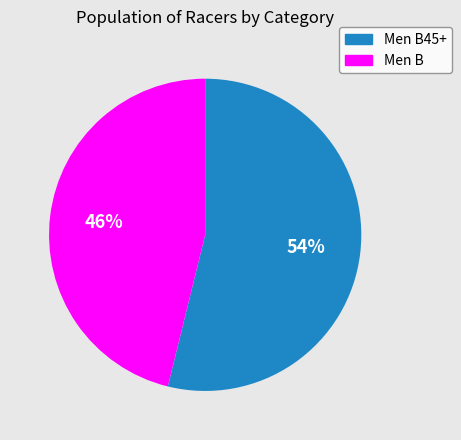

Rank the categories by value from lowest to highest.

Men B, Men B45+